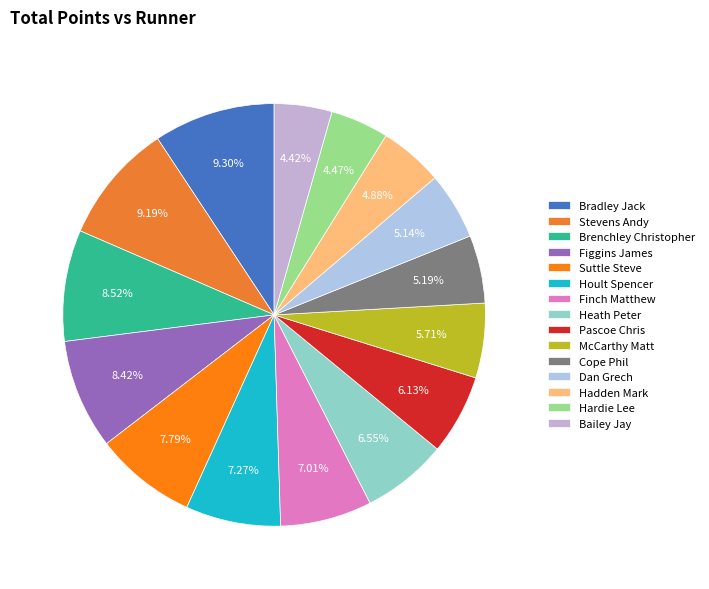

Is the sum of Hoult Spencer and Bailey Jay greater than half?

No